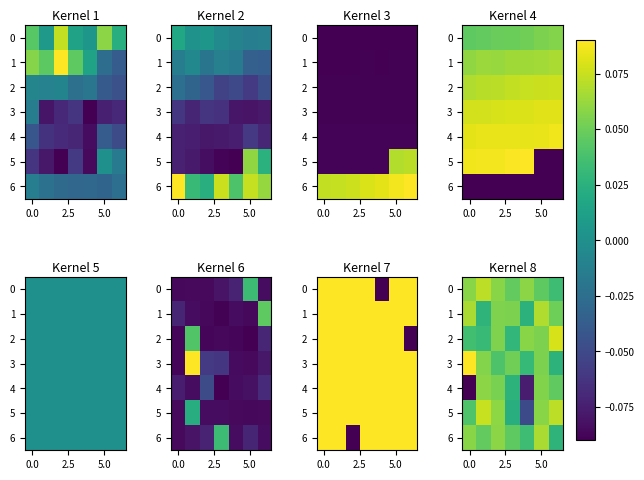

What is the smallest value displayed?

-0.1